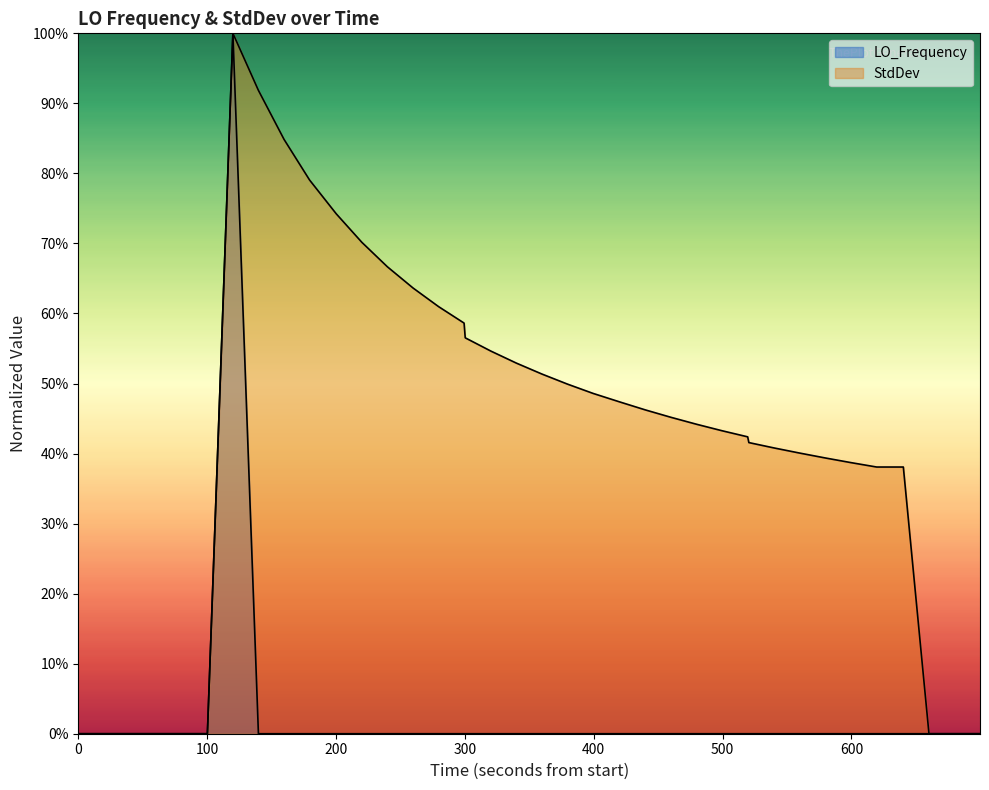

Is the value of LO_Frequency at 31 greater than the value of StdDev at 34?

No